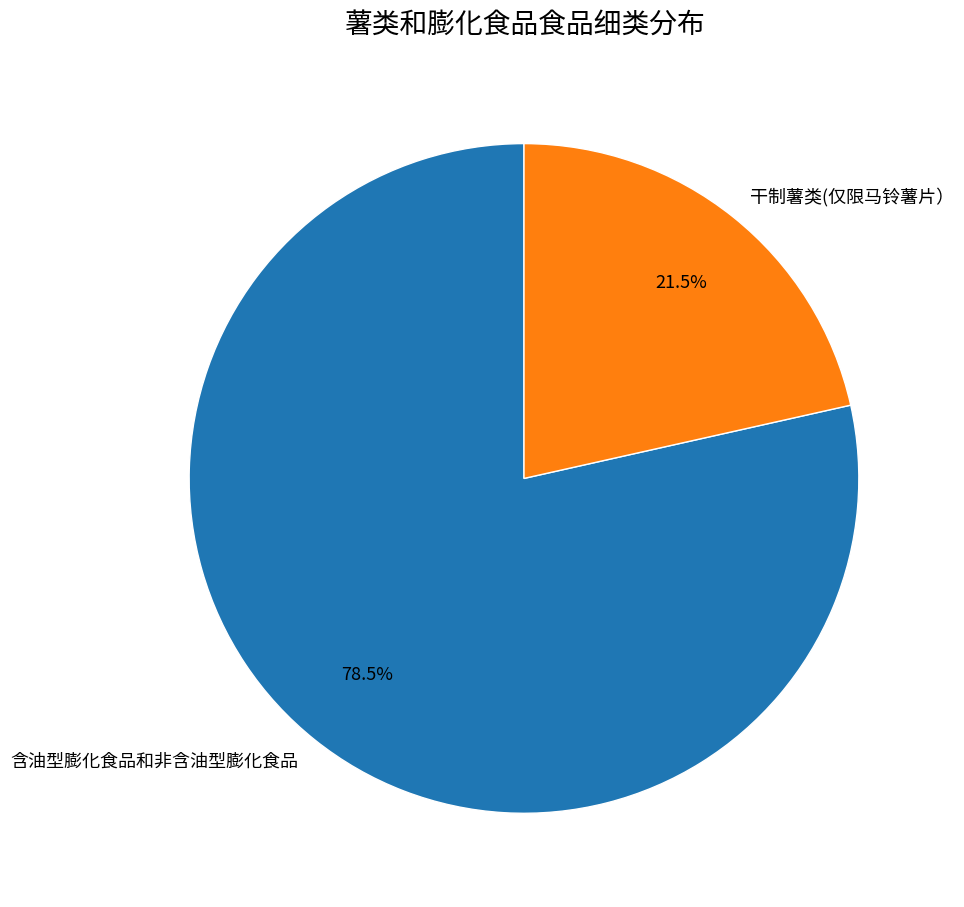

Does 含油型膨化食品和非含油型膨化食品 represent more than half of the total?

Yes